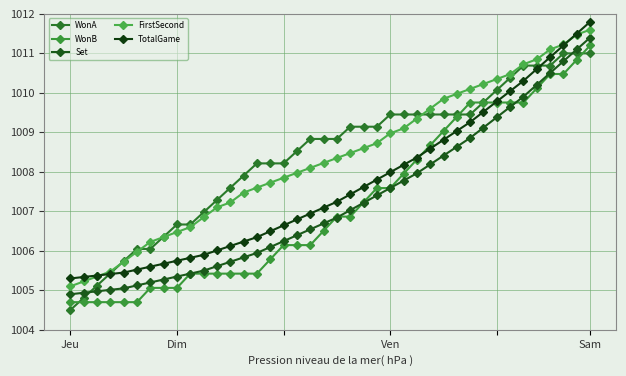

How many lines are shown in the chart?

5